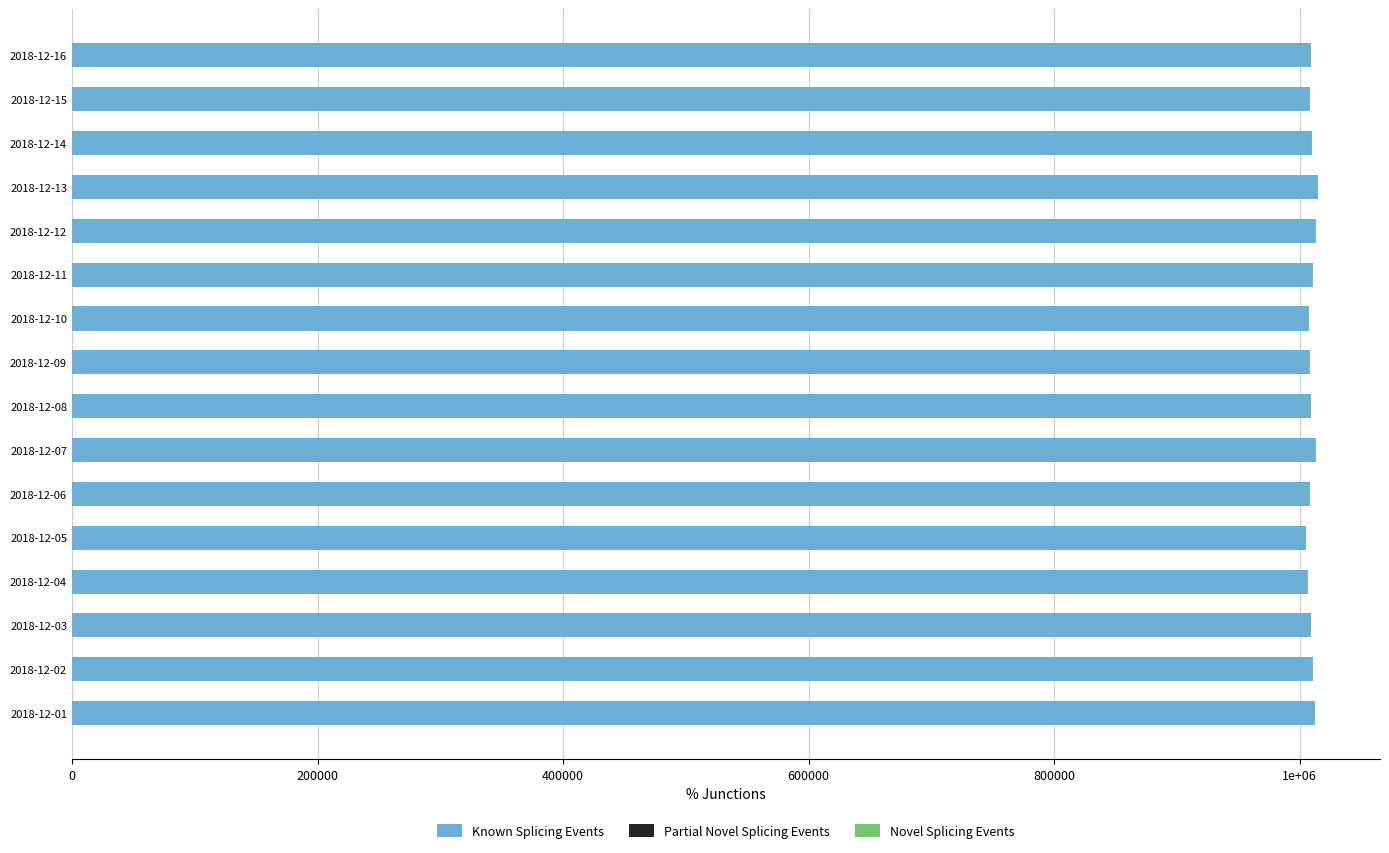

What is the difference between the maximum and second lowest values in the Partial Novel Splicing Events series?

100.0